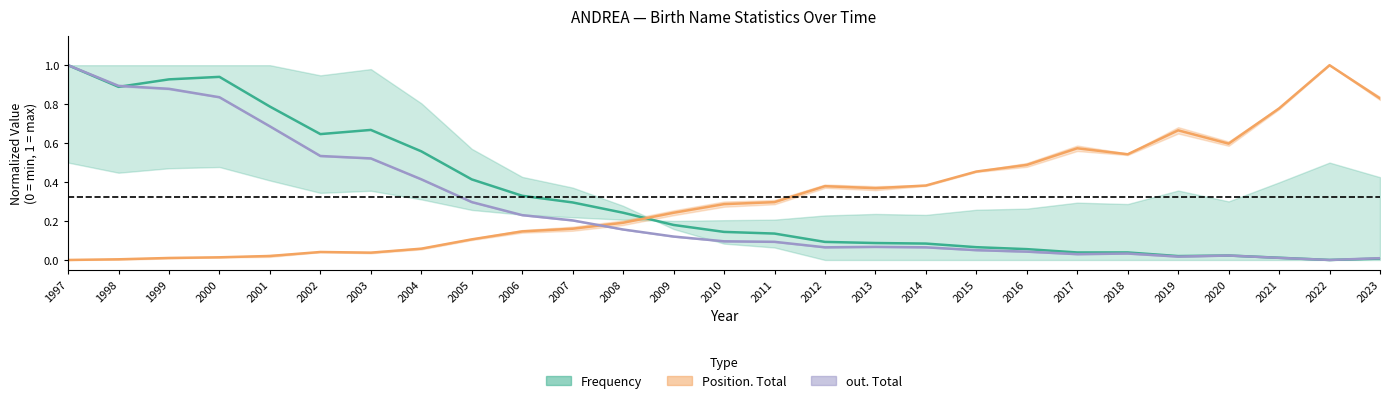

At 2020, list the series in order from largest to smallest.

Position. Total, Frequency, out. Total